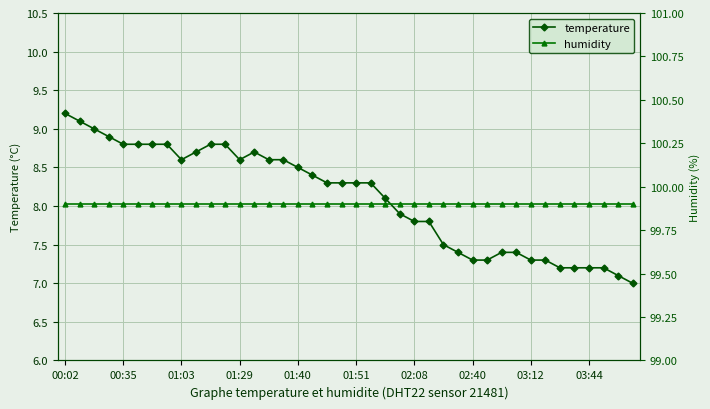

Is it true that temperature equals 8.6 at 01:29?

True